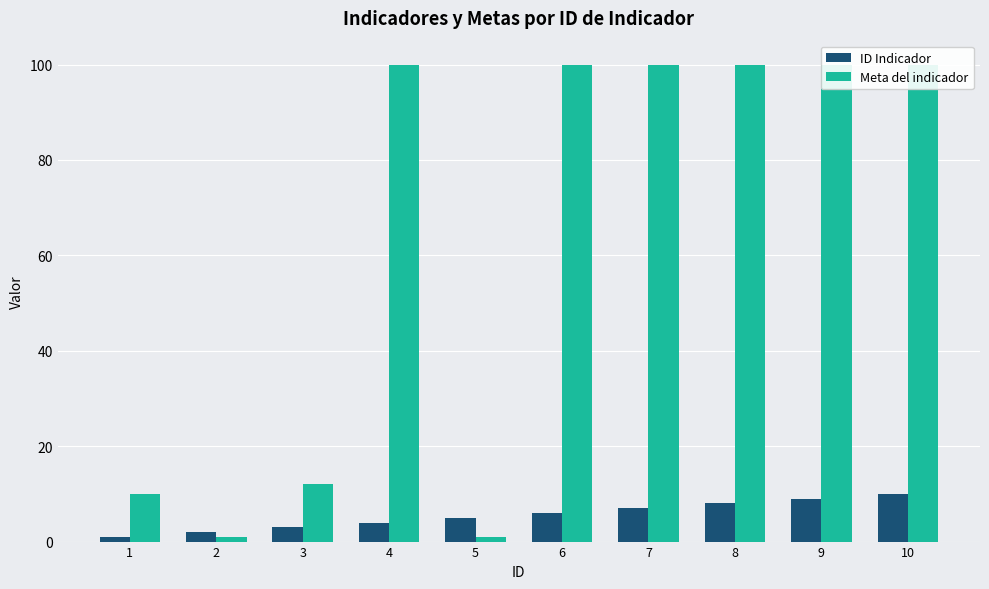

What is the value of the ID Indicador bar at the 7th from the left?

7